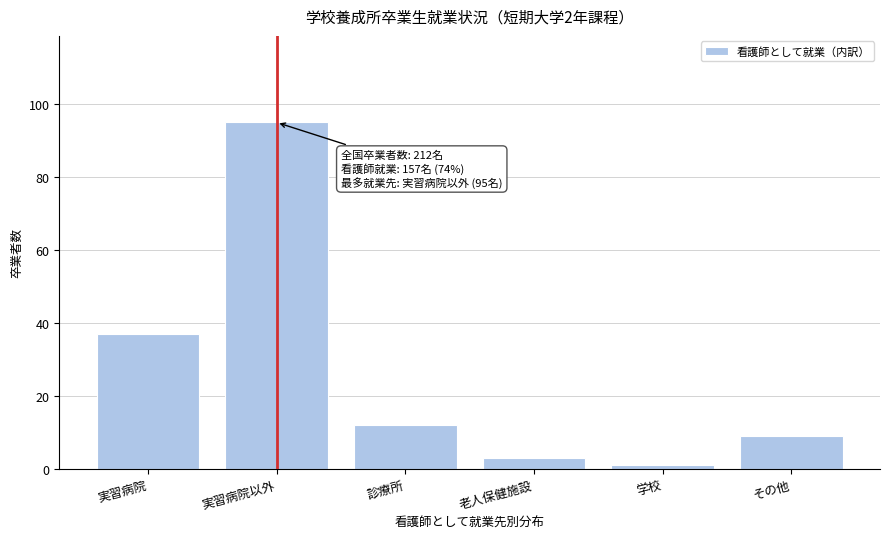

Reading left to right, list all the values displayed in this chart.

37	95	12	3	1	9